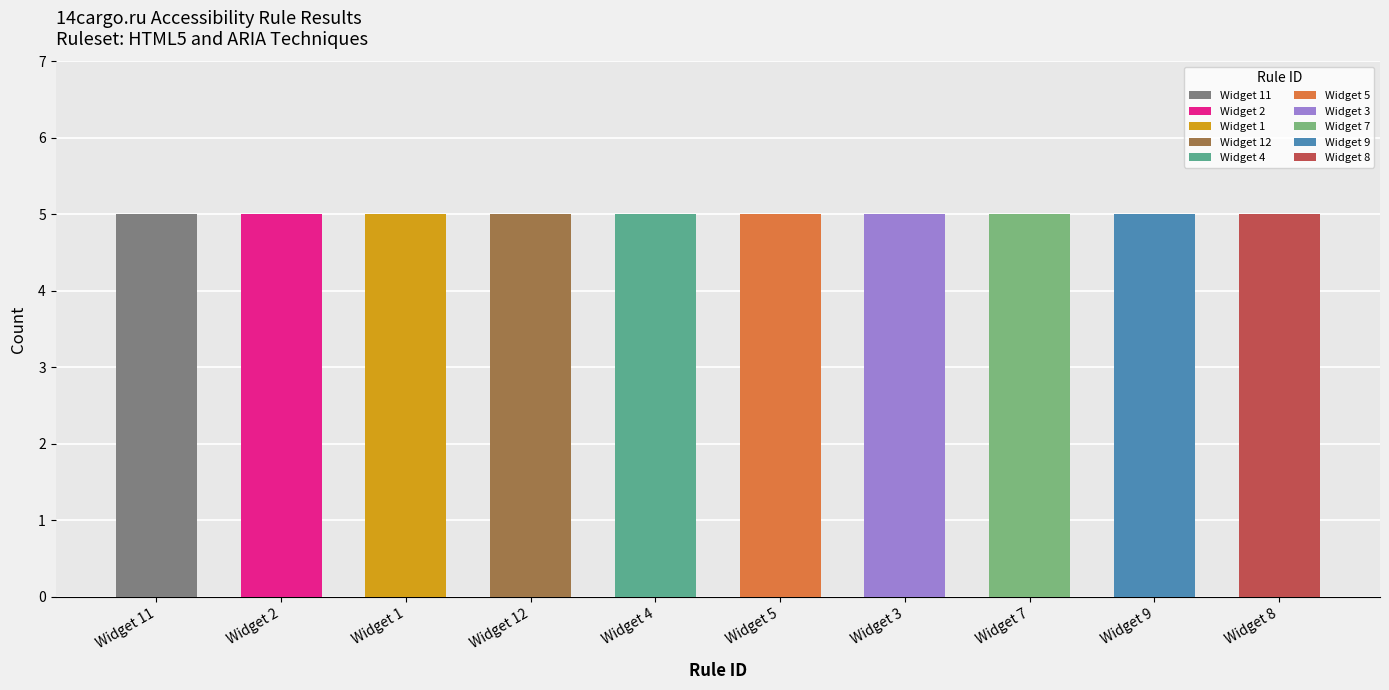

Are the bars horizontal?

No